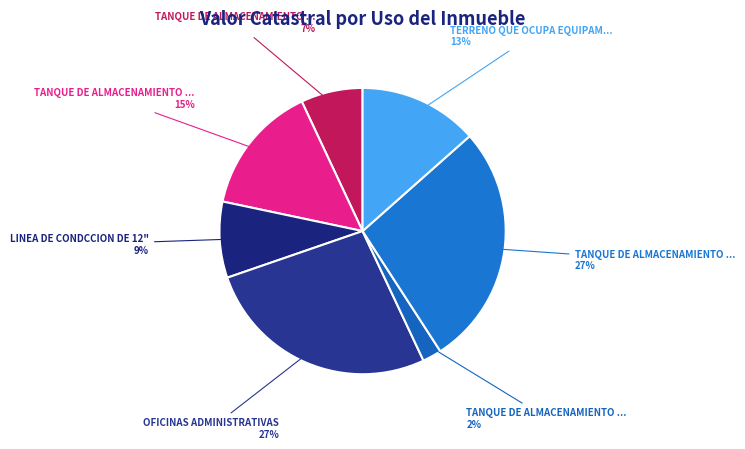

How many segments does this pie chart have?

7